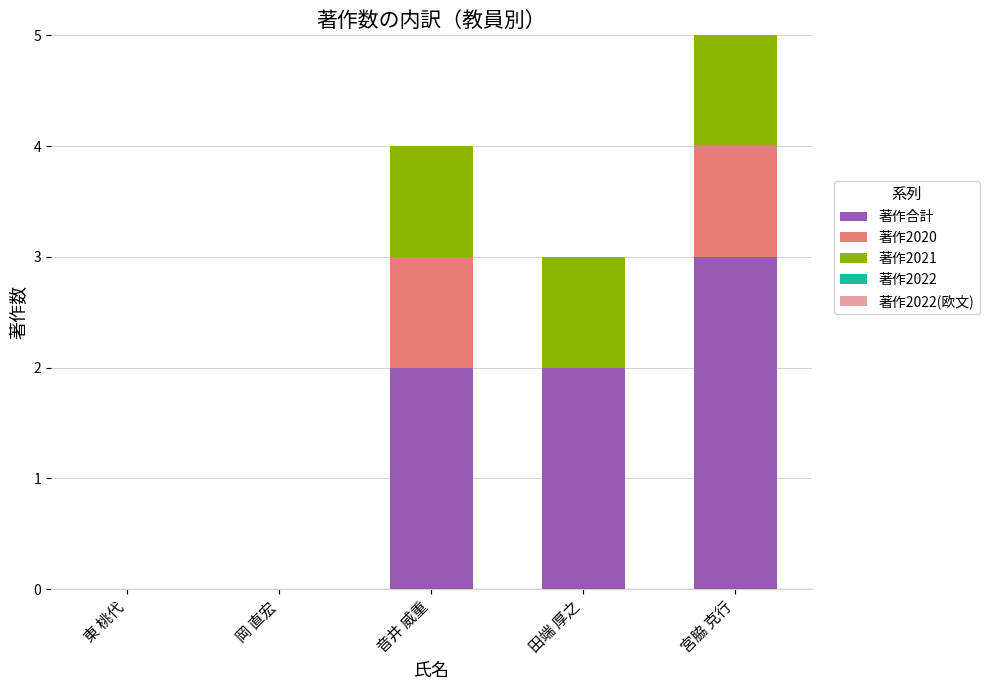

How many categories are shown in the chart?

5